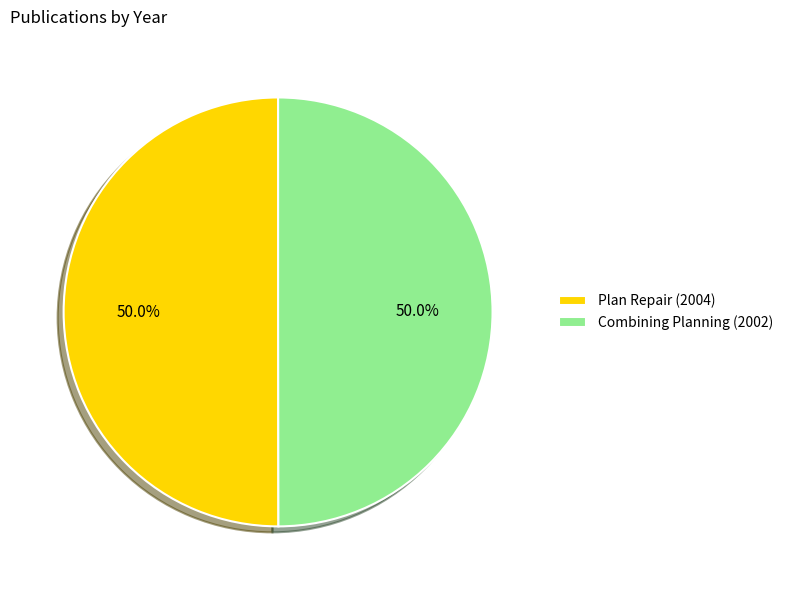

Count the number of slices in the pie.

2